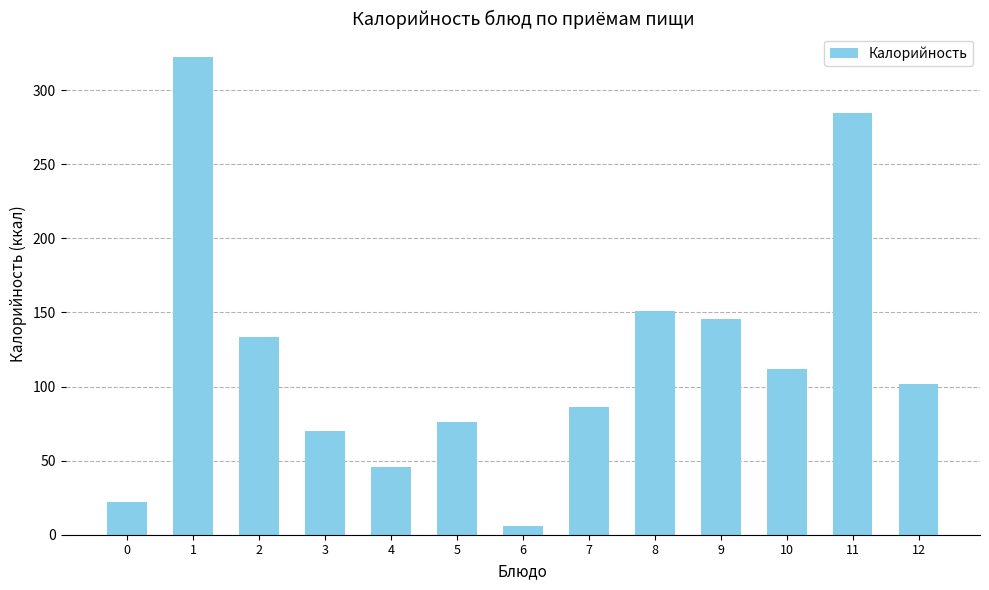

At which label does the data first exceed 101?

1